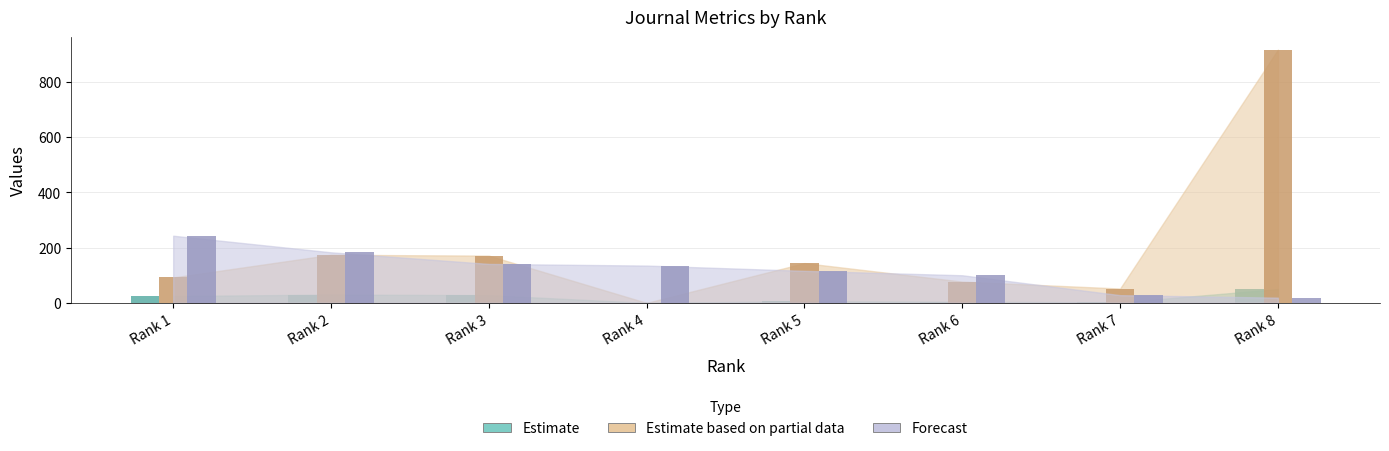

Which label corresponds to the smallest value in the chart?

Rank 4